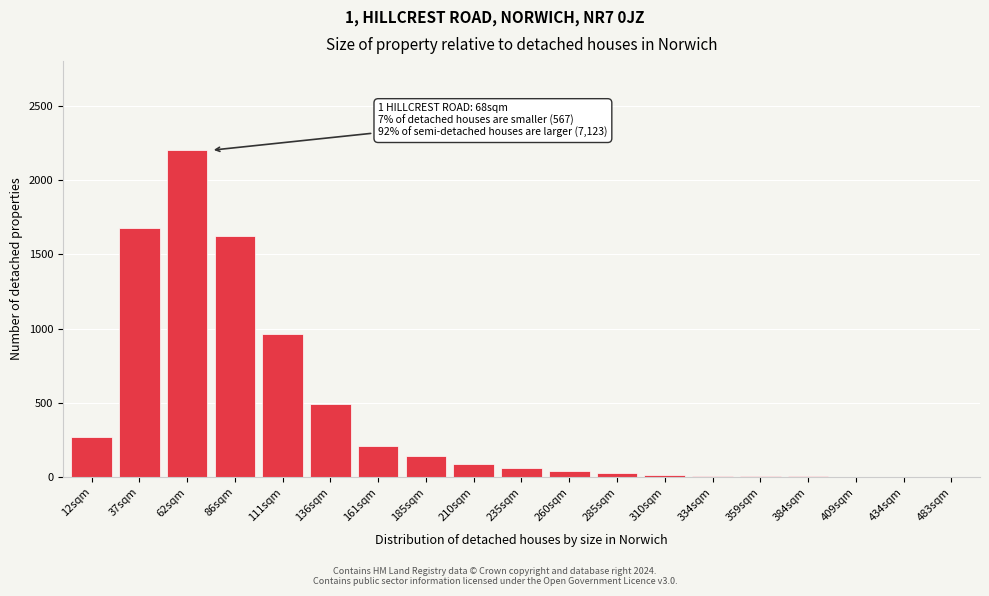

Between 37sqm and 86sqm, which is larger?

37sqm